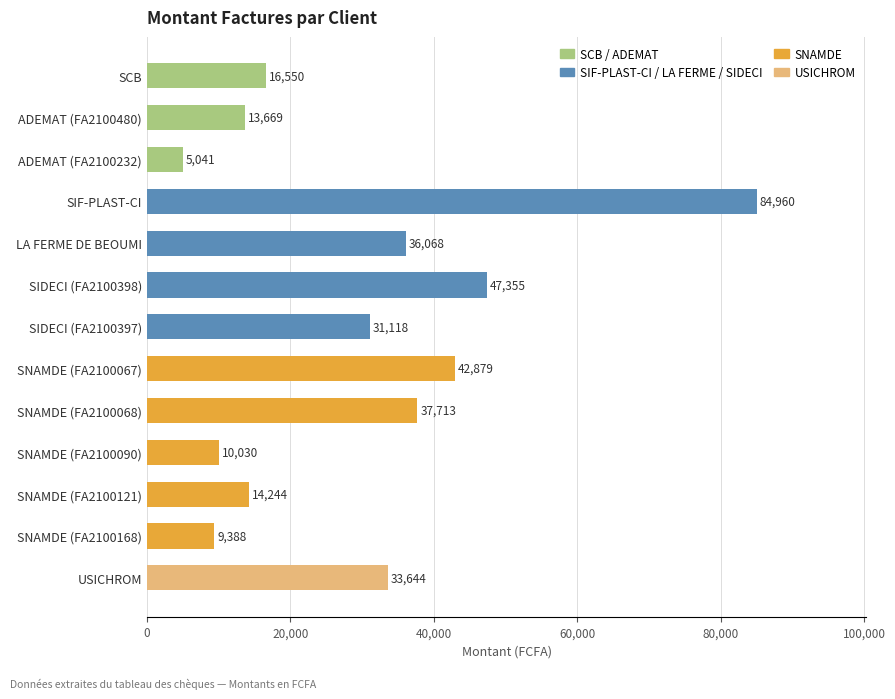

Reading top to bottom, list all the values displayed in this chart.

SCB=16550	ADEMAT (FA2100480)=13669	ADEMAT (FA2100232)=5041	SIF-PLAST-CI=84960	LA FERME DE BEOUMI=36068	SIDECI (FA2100398)=47355	SIDECI (FA2100397)=31118	SNAMDE (FA2100067)=42879	SNAMDE (FA2100068)=37713	SNAMDE (FA2100090)=10030	SNAMDE (FA2100121)=14244	SNAMDE (FA2100168)=9388	USICHROM=33644